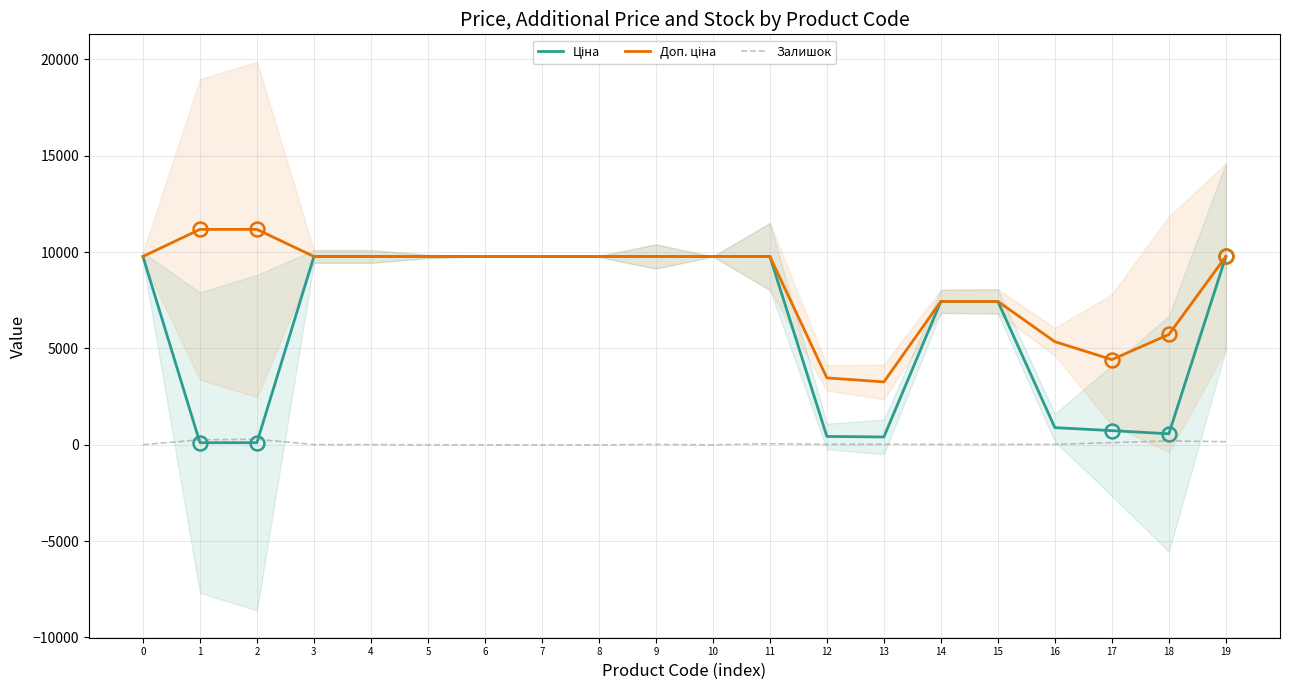

How many values in the Ціна series exceed 9775?

11